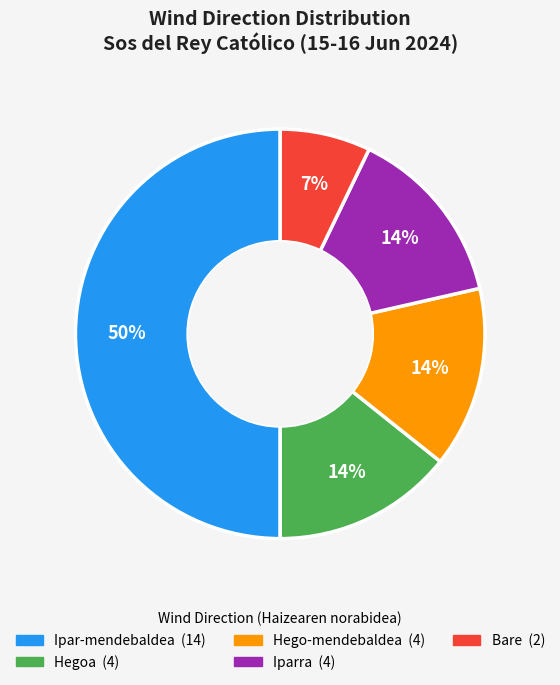

To the nearest percent, what is the combined percentage of Hego-mendebaldea and Bare?

21%